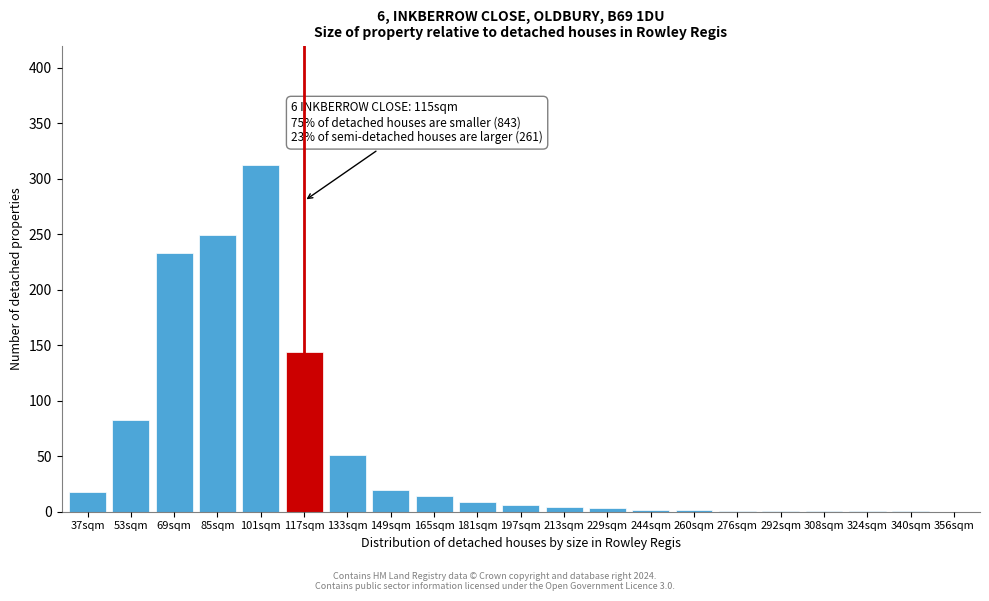

At which category does the chart reach its peak across all series?

101sqm